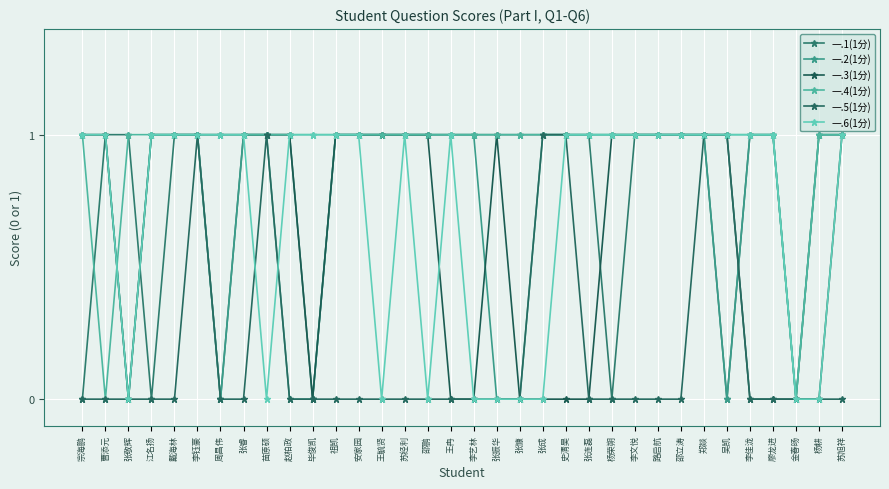

Read the 一.2(1分) value at 李文悦.

1